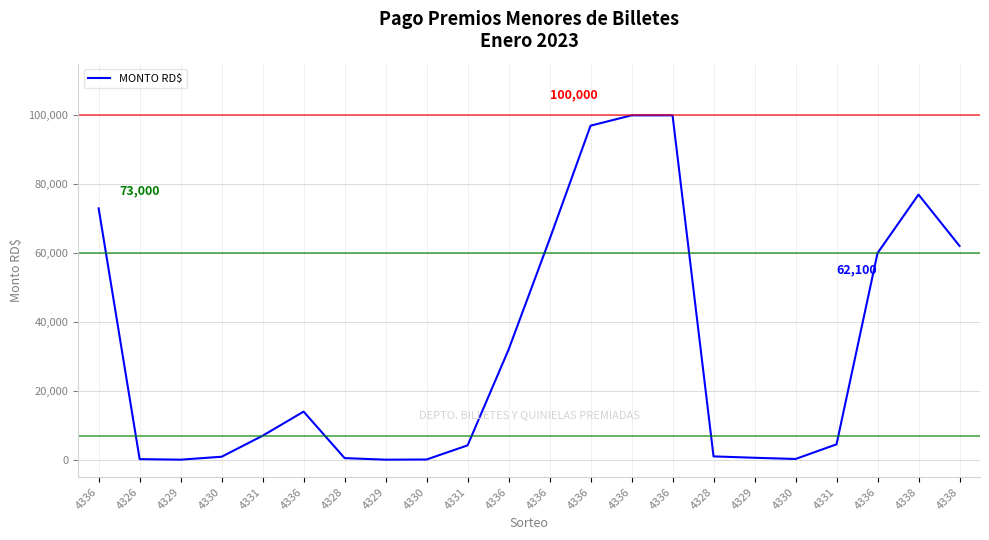

How many lines are shown in the chart?

1